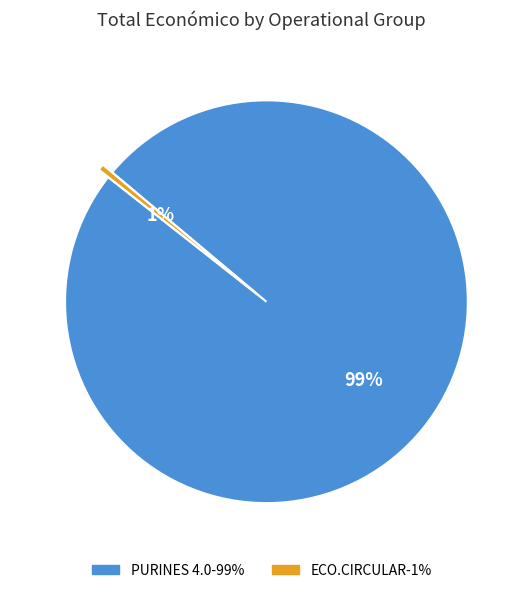

Count the number of slices in the pie.

2